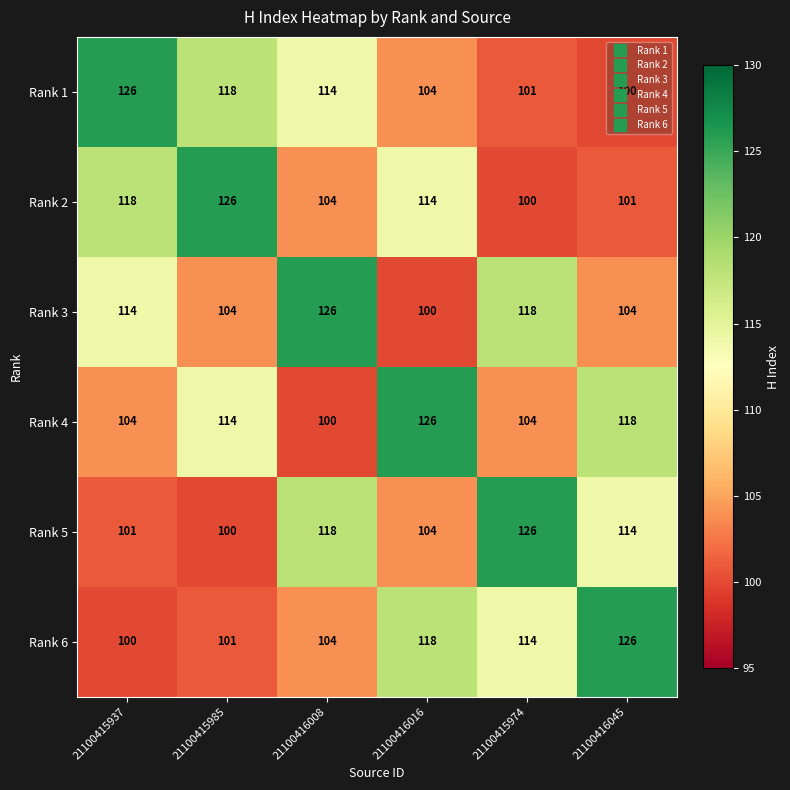

What is the sum of the Rank 3 values at 21100416045 and 21100415974?

222